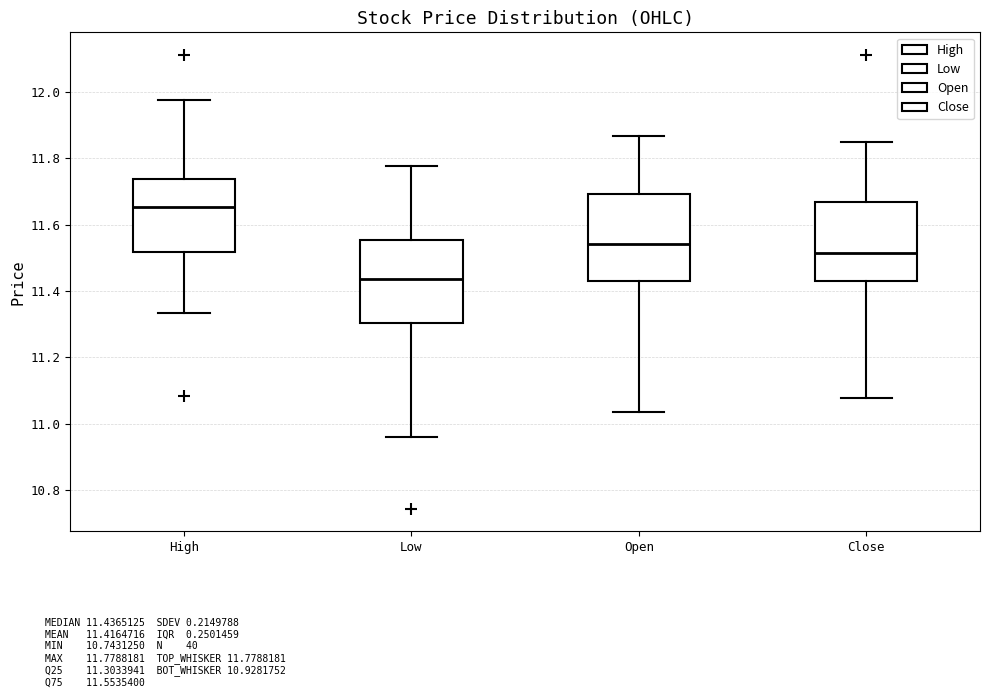

Where is the lower edge of the box for Low on the y-axis? The values are not printed on the chart, so give them approximately, as read against the axis.

11.30